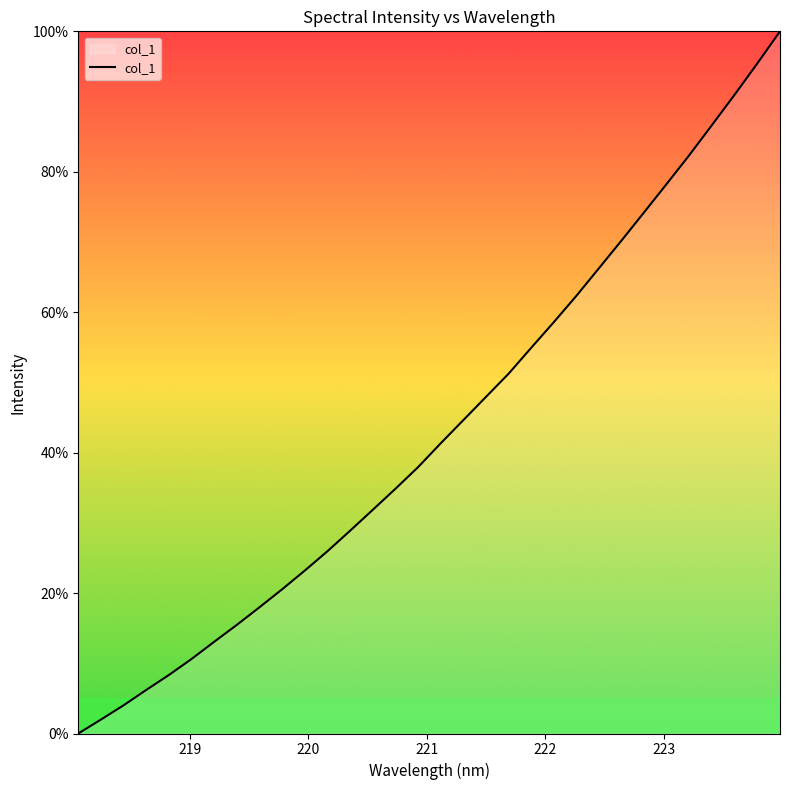

What is the maximum value shown in the chart?

100.0